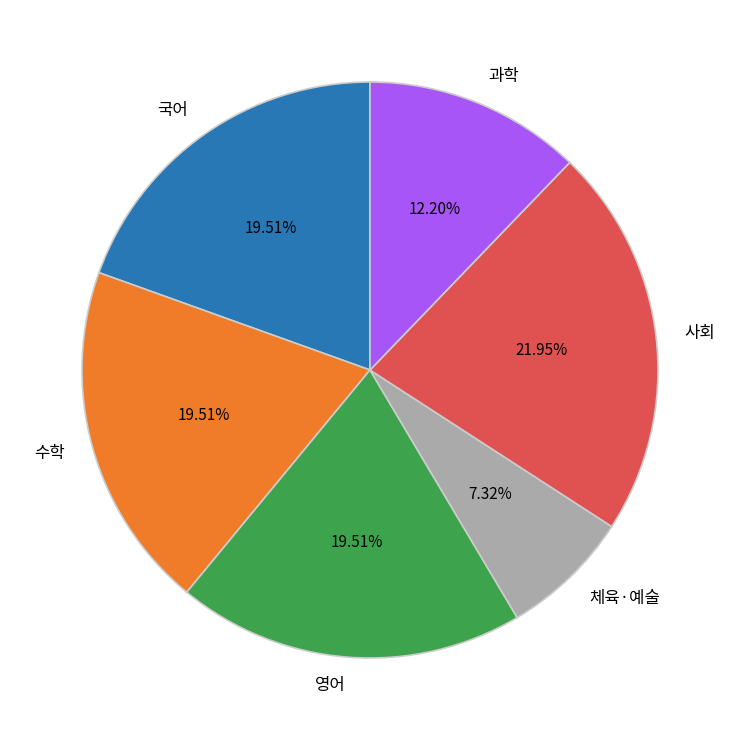

Is 체육·예술 the majority of the pie?

No